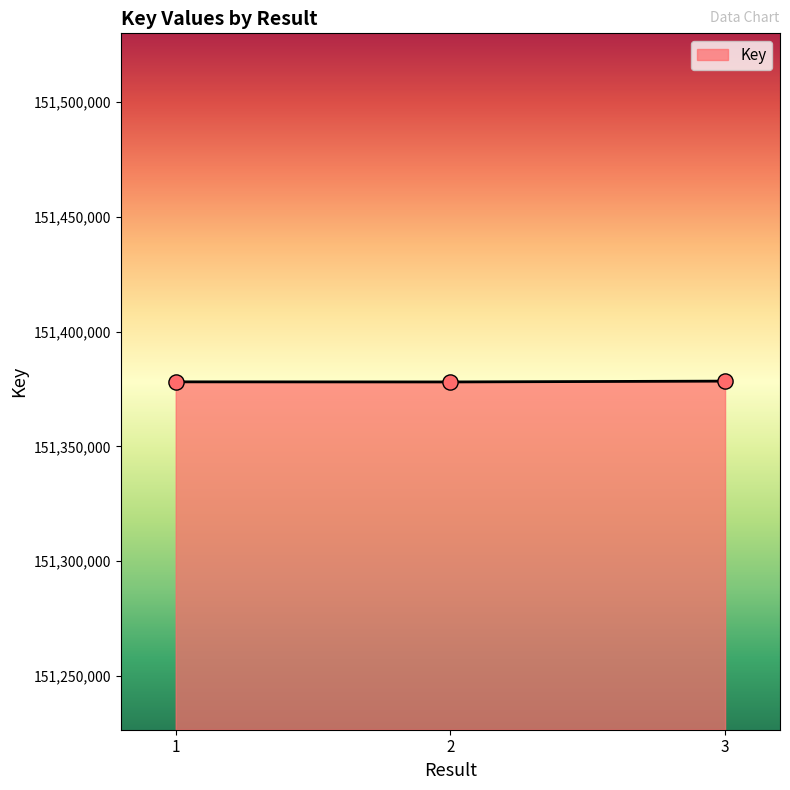

What is the ratio of the value at 3 to the value at 1?

1.0